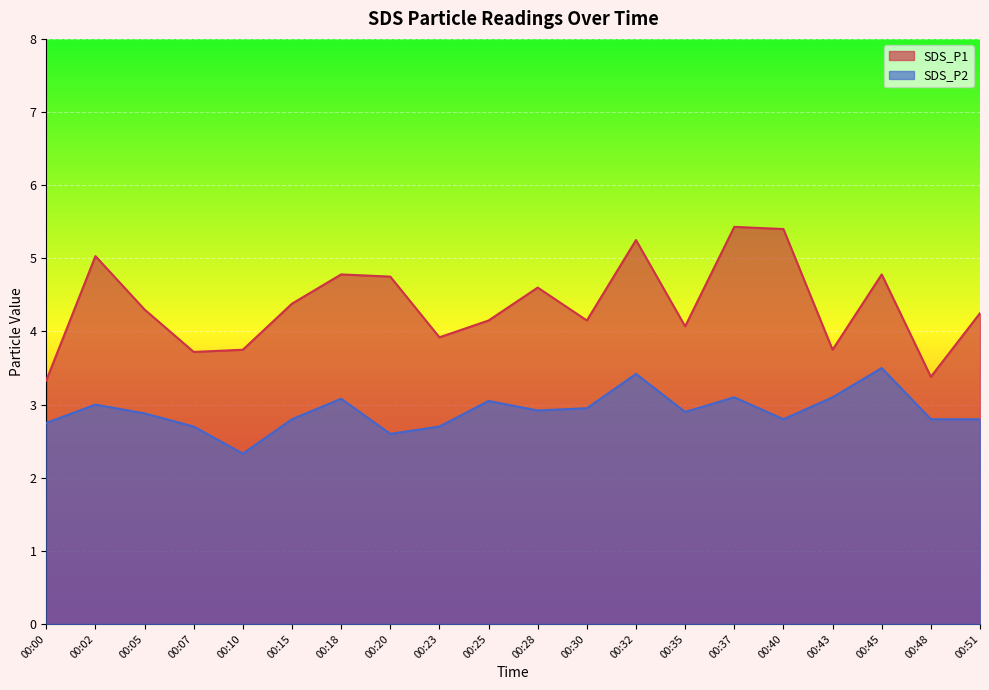

Reading left to right, what are all the values shown in this chart?

SDS_P1: 00:00=3.3	00:02=5.0	00:05=4.3	00:07=3.7	00:10=3.8	00:15=4.4	00:18=4.8	00:20=4.8	00:23=3.9	00:25=4.2	00:28=4.6	00:30=4.2	00:32=5.2	00:35=4.1	00:37=5.4	00:40=5.4	00:43=3.8	00:45=4.8	00:48=3.4	00:51=4.2
SDS_P2: 00:00=2.8	00:02=3.0	00:05=2.9	00:07=2.7	00:10=2.3	00:15=2.8	00:18=3.1	00:20=2.6	00:23=2.7	00:25=3.0	00:28=2.9	00:30=3.0	00:32=3.4	00:35=2.9	00:37=3.1	00:40=2.8	00:43=3.1	00:45=3.5	00:48=2.8	00:51=2.8